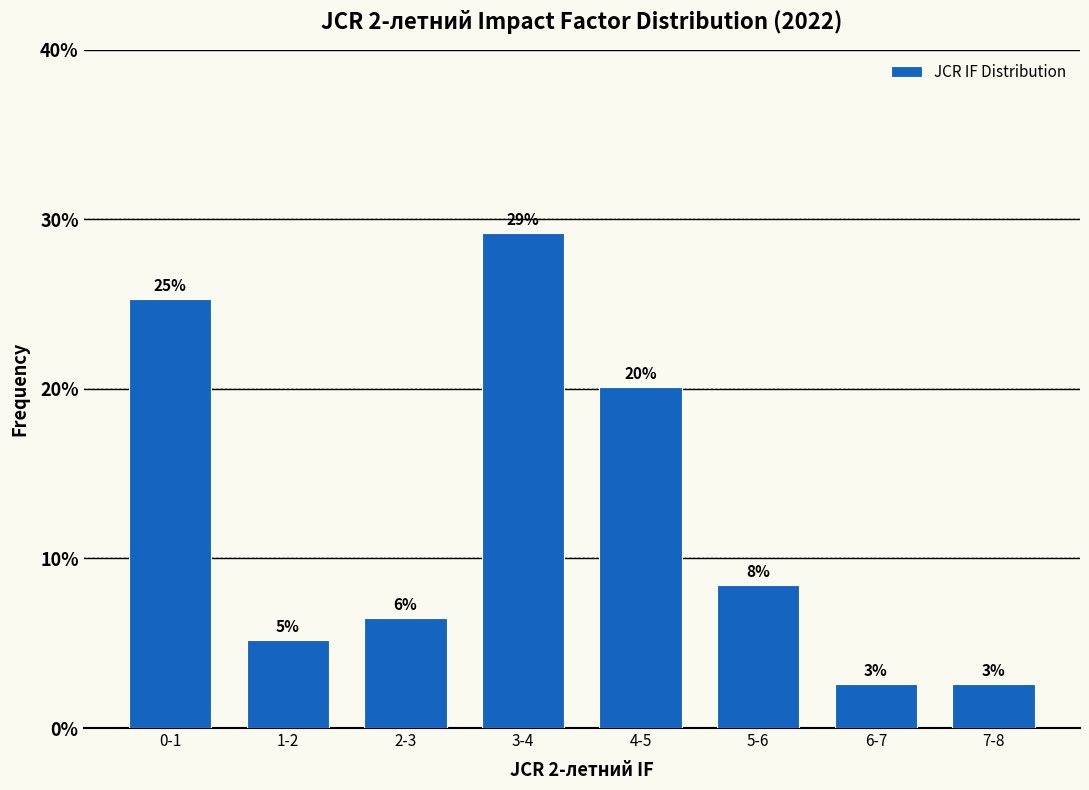

Are the bars horizontal?

No